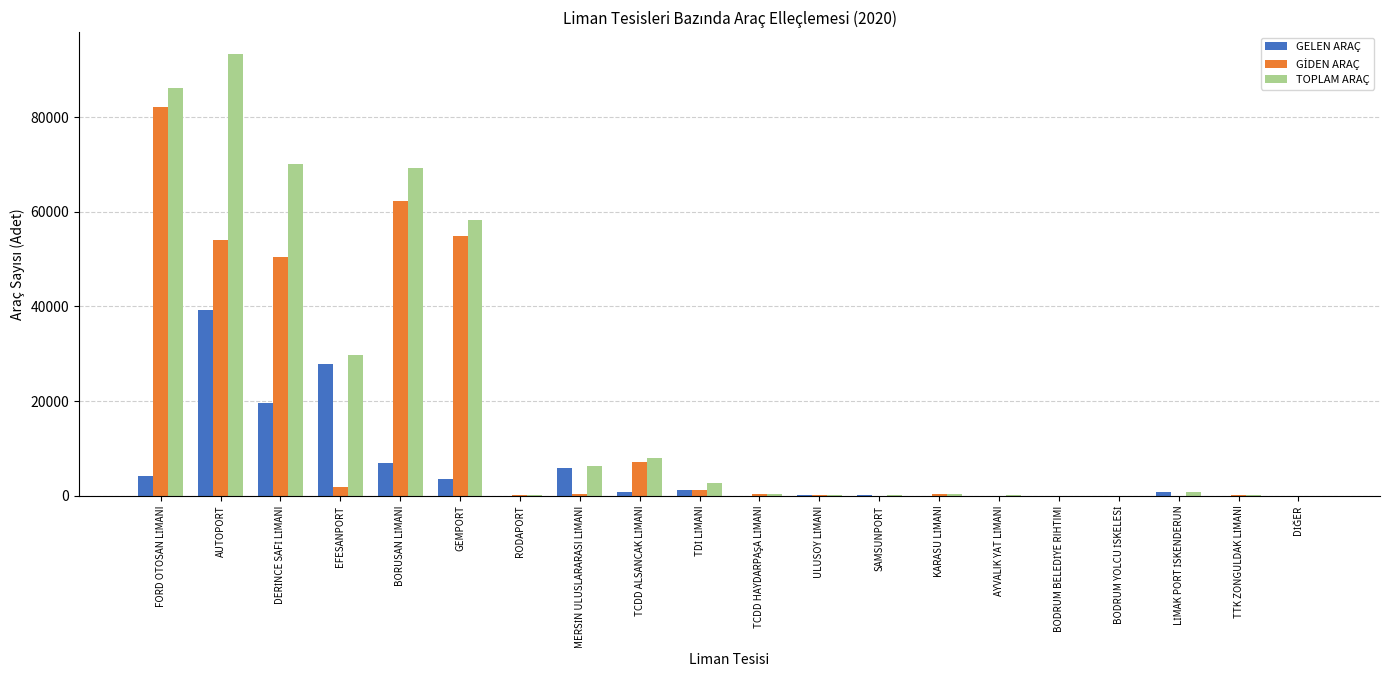

How many data points does each series have?

20